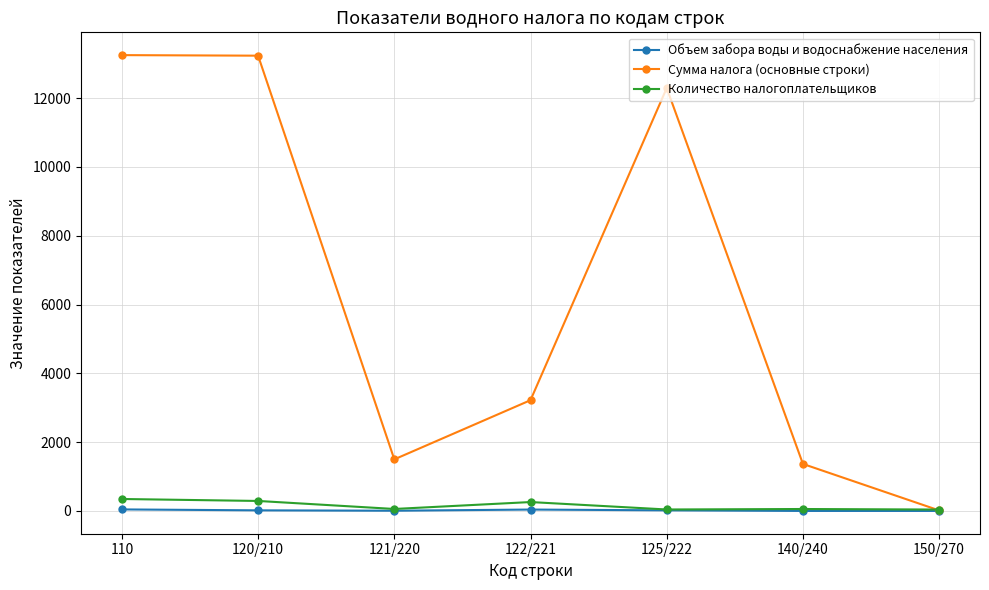

True or false: Сумма налога (основные строки) has more than 2 points higher than both neighbors.

False